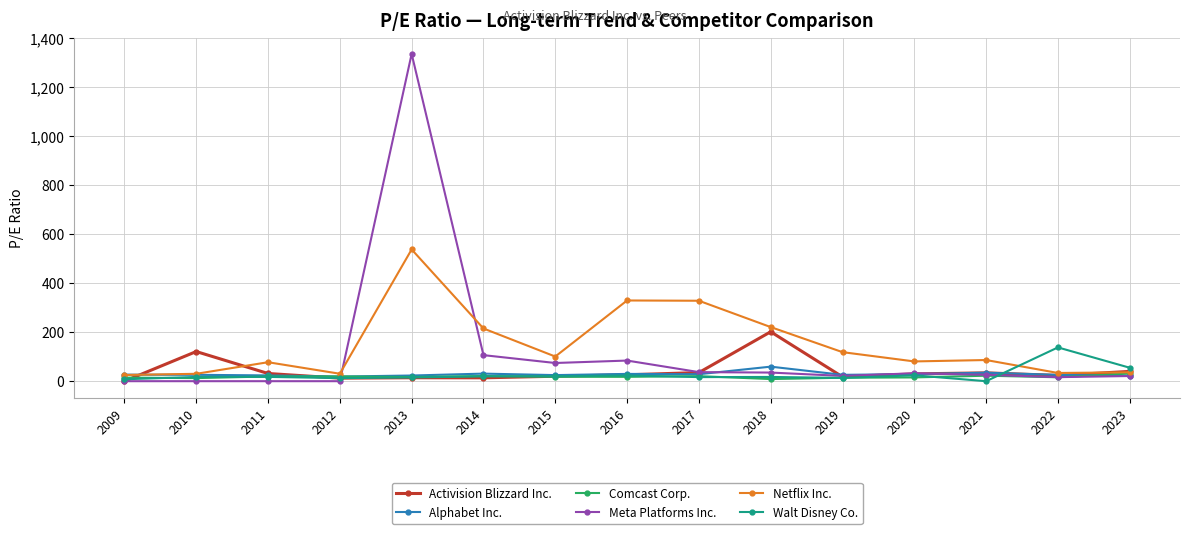

What is the difference between the maximum and minimum values in the Meta Platforms Inc. series?

1336.2